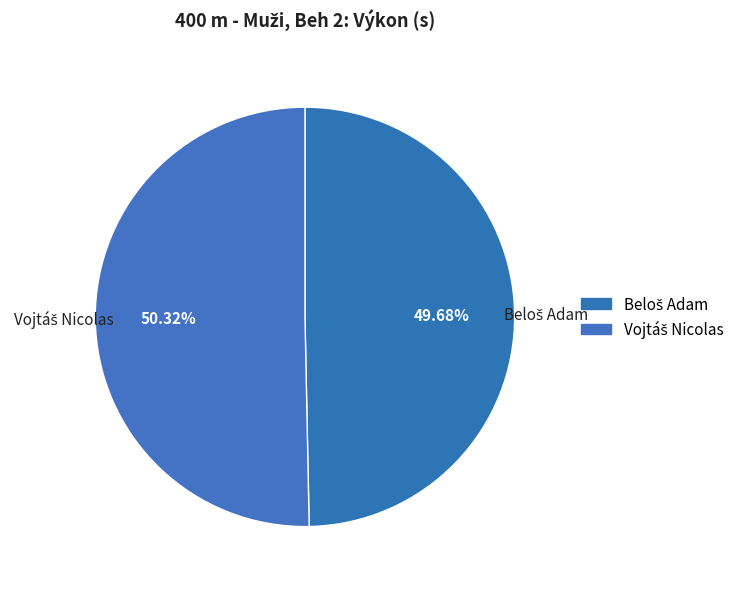

Count the number of slices in the pie.

2